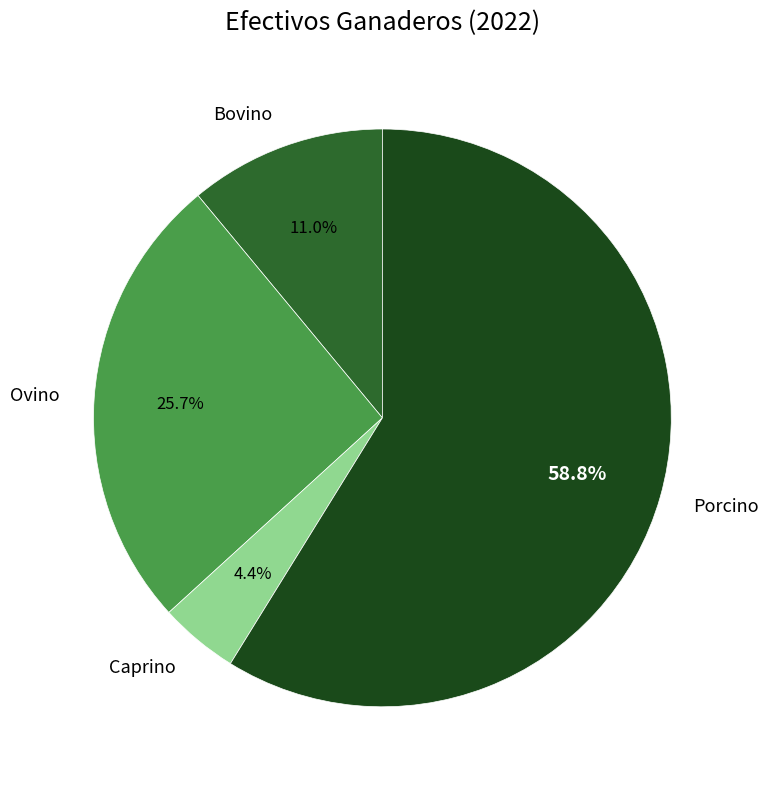

Combined, do Ovino and Caprino account for over 50%?

No